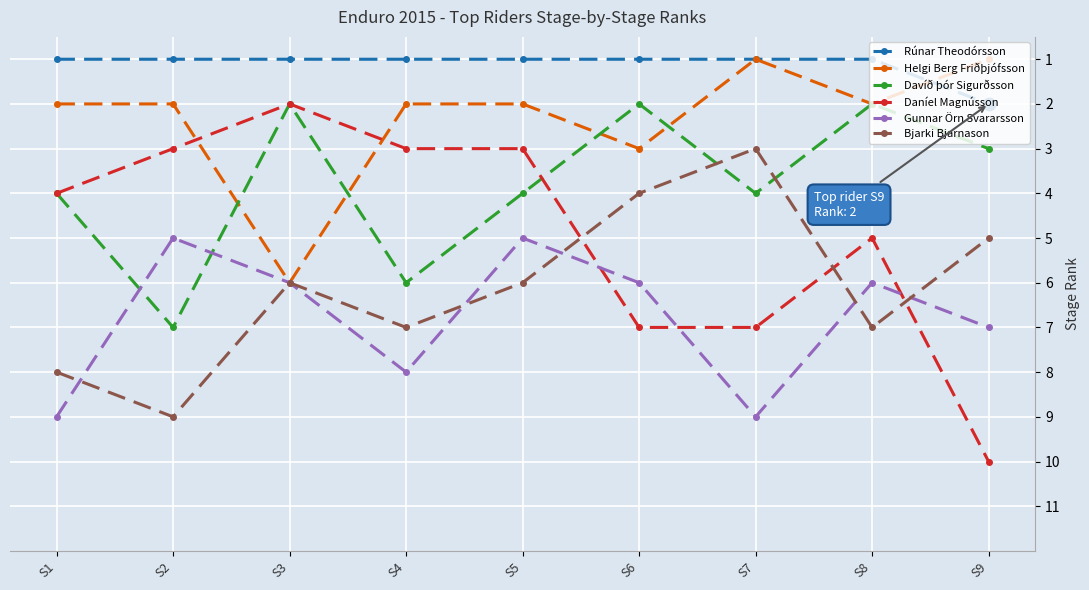

Is the value of Bjarki Bjarnason at S8 greater than the value of Davíð þór Sigurðsson at S1?

Yes